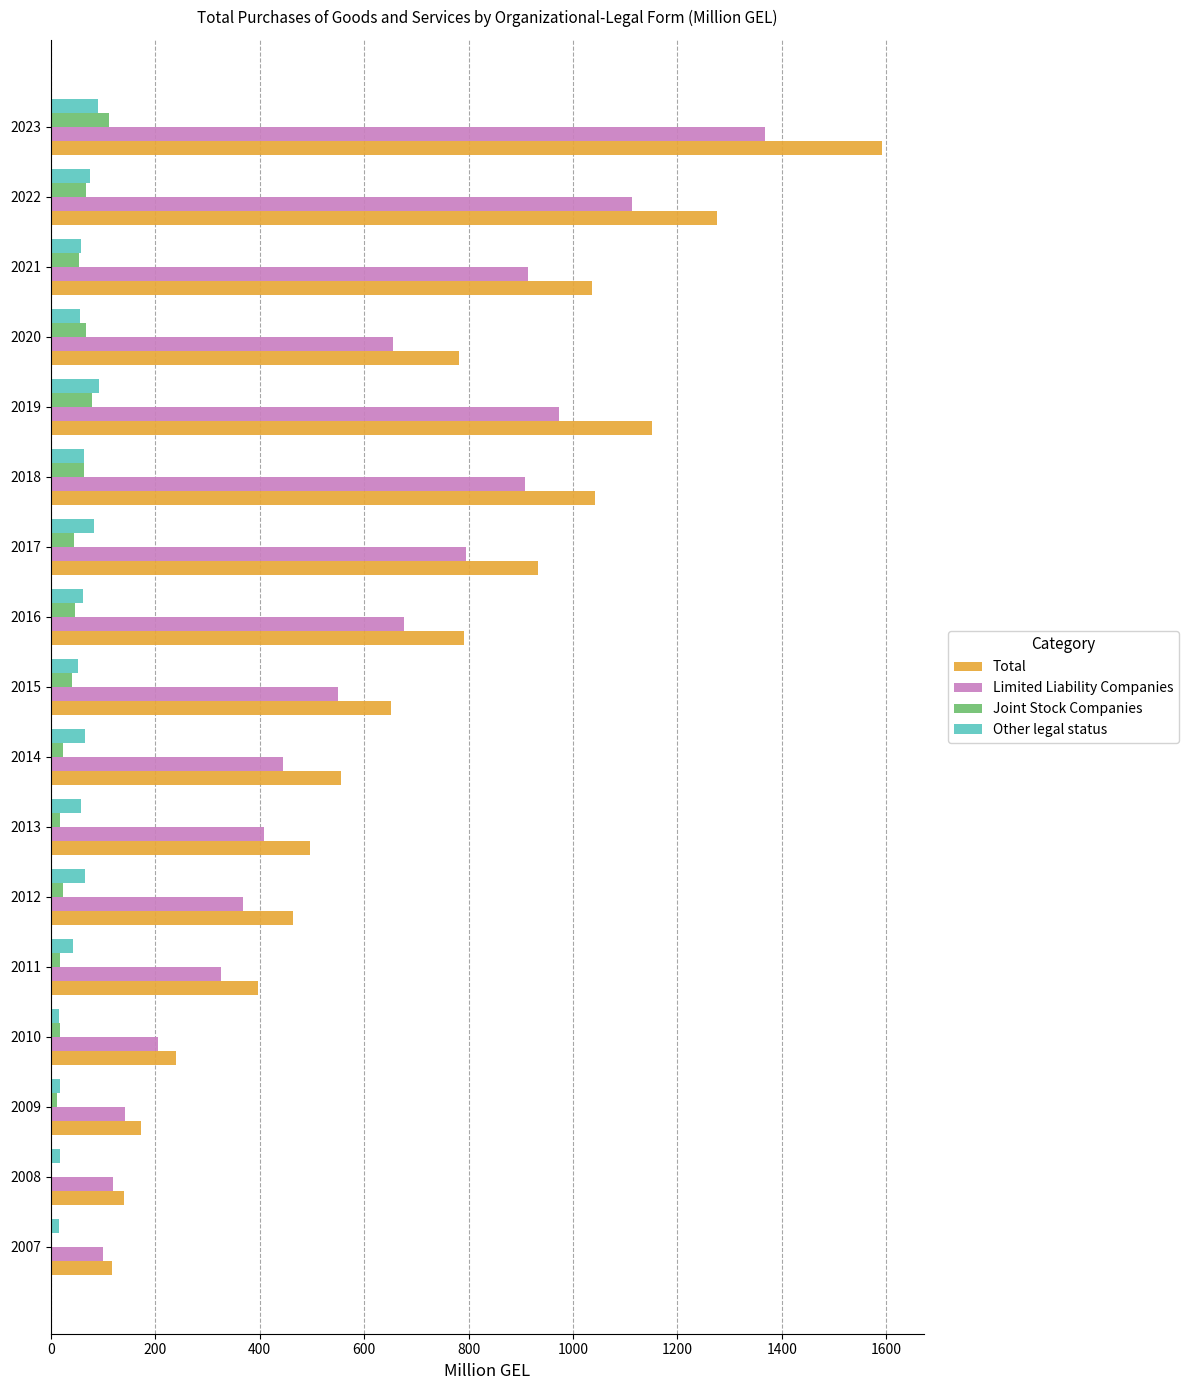

The Limited Liability Companies series shows 263.0 at 2015. True or false?

False